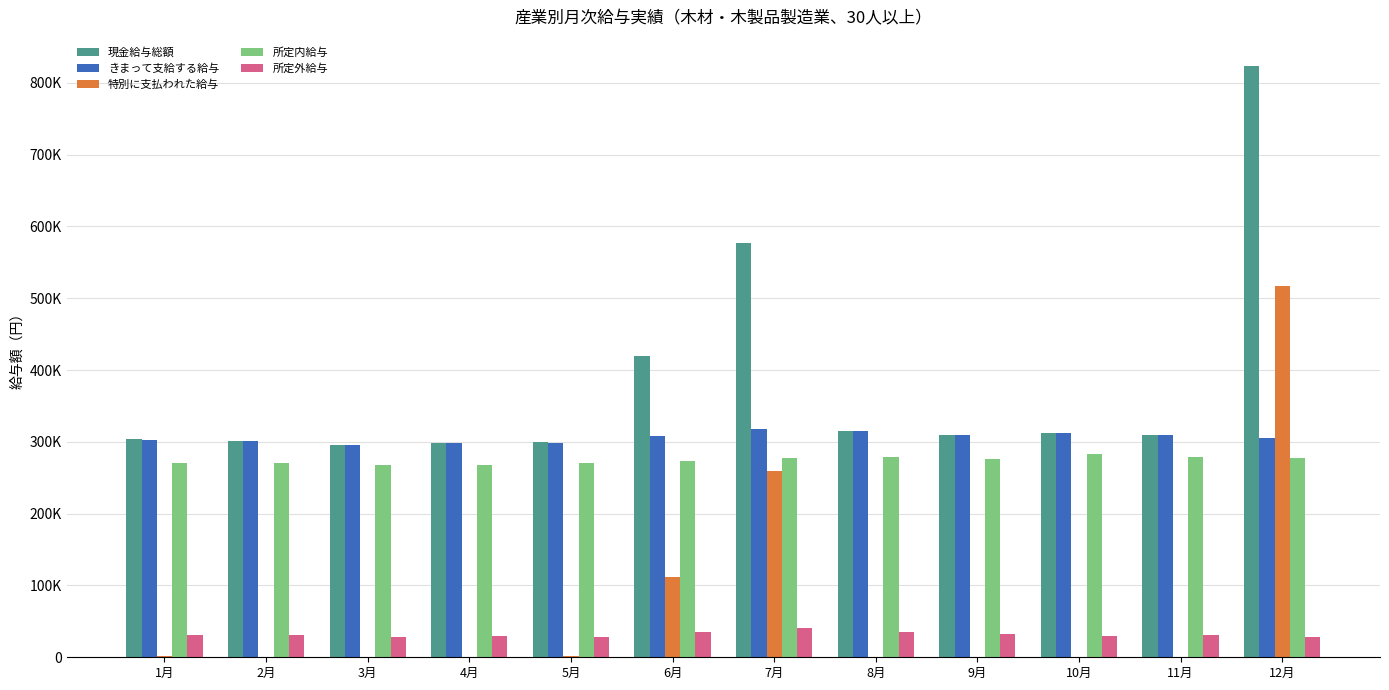

What are all the series names shown in the legend?

現金給与総額, きまって支給する給与, 特別に支払われた給与, 所定内給与, 所定外給与